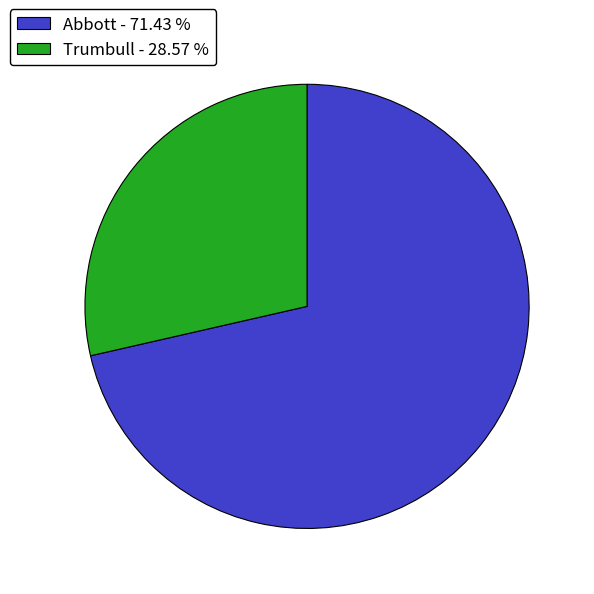

Is there any slice that represents more than half of the pie?

Yes